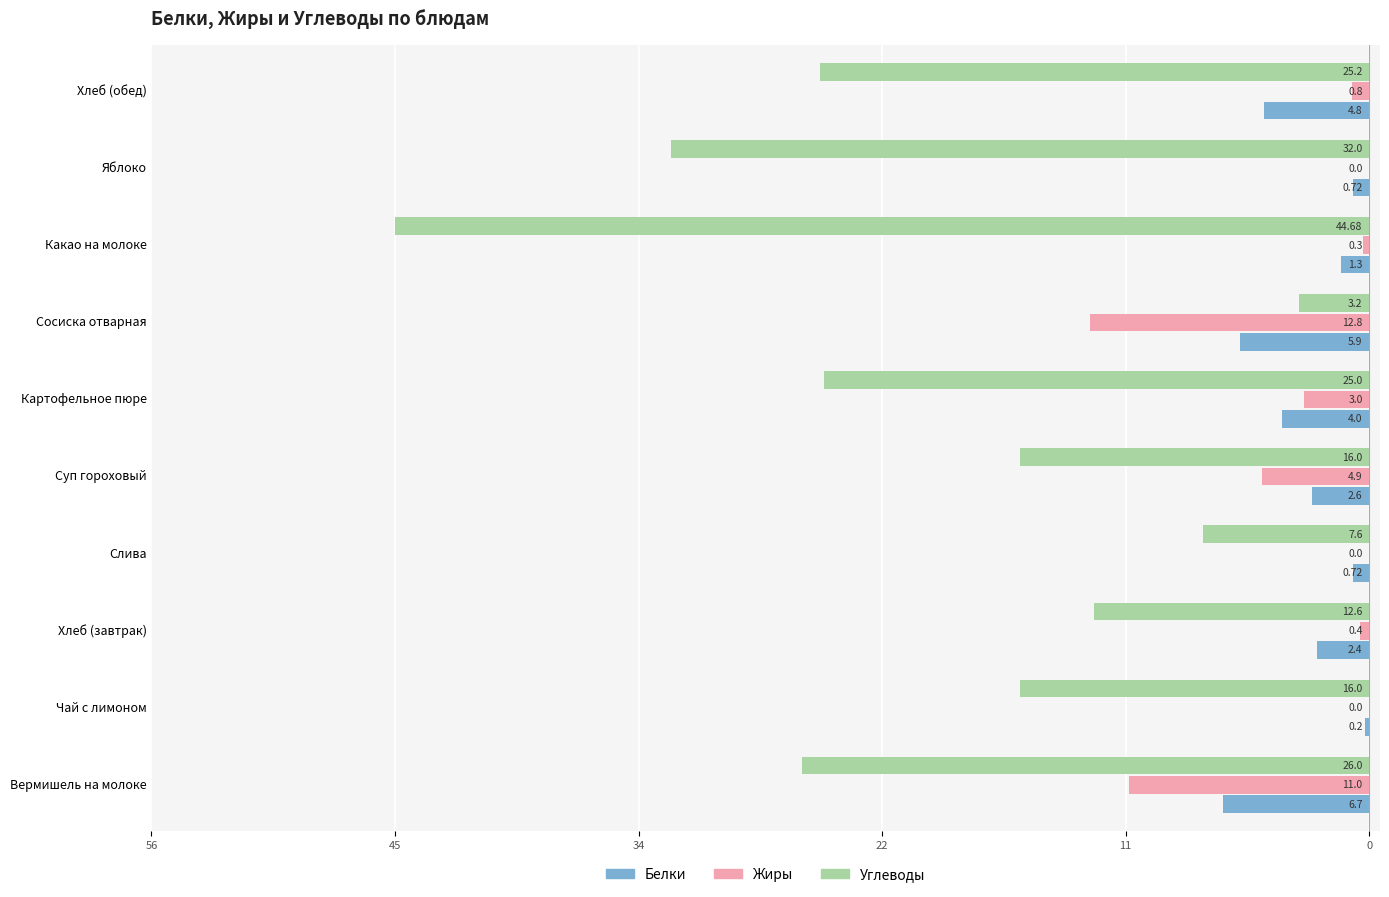

How many data points does each series have?

10